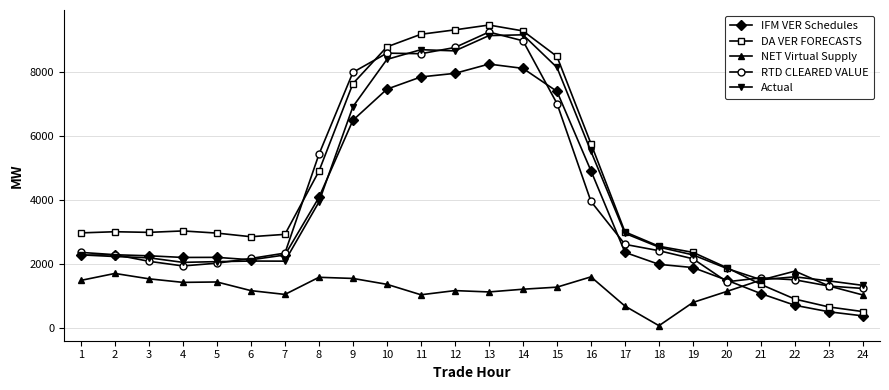

How many categories are shown in the chart?

24